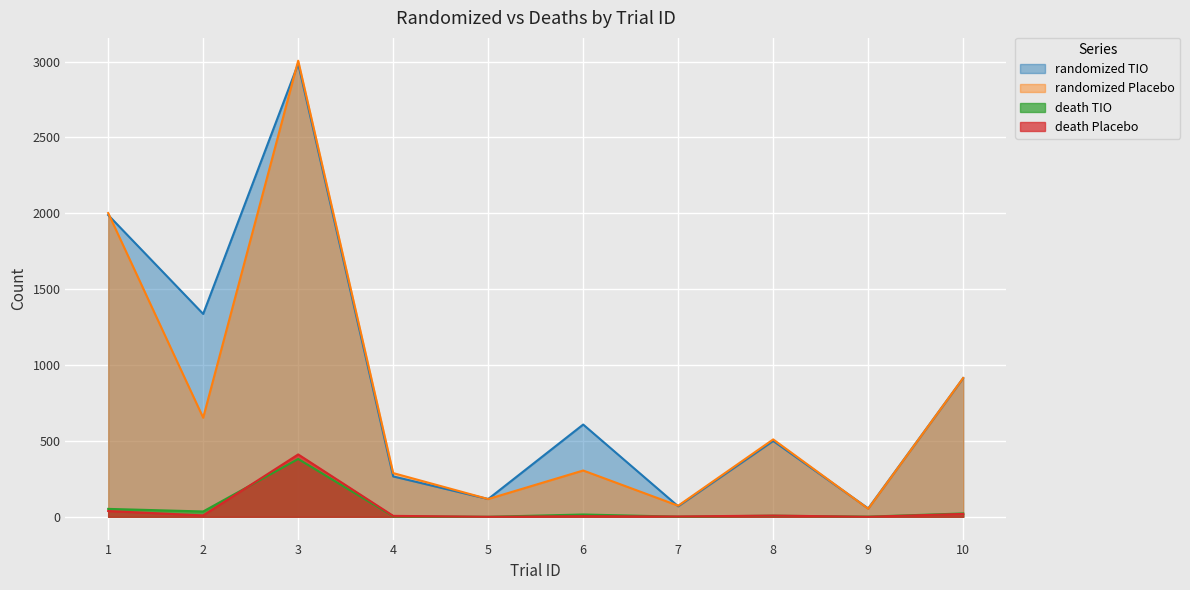

The value of randomized Placebo at 10 is 915. True or false?

True